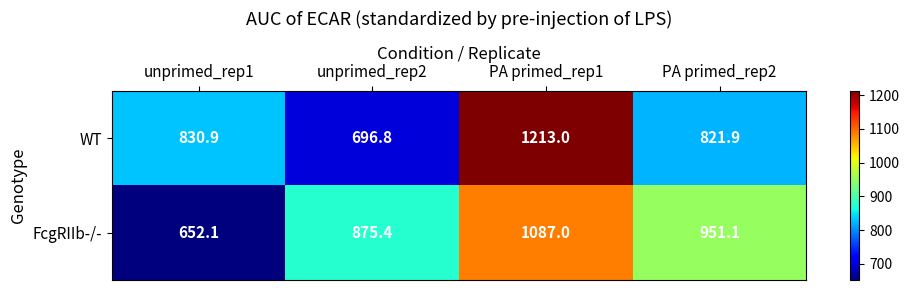

What is the total value across all series at PA primed_rep1?

2300.0